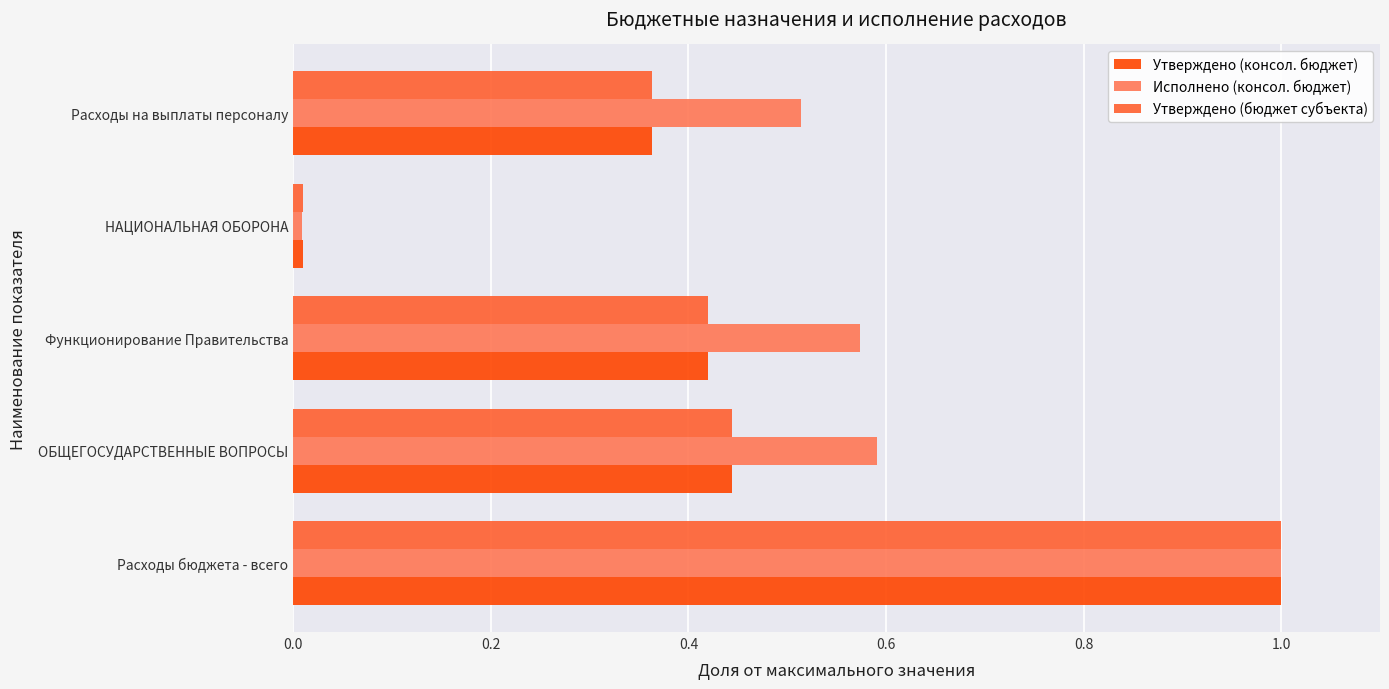

Which series has the largest total across all categories?

Исполнено (консол. бюджет)